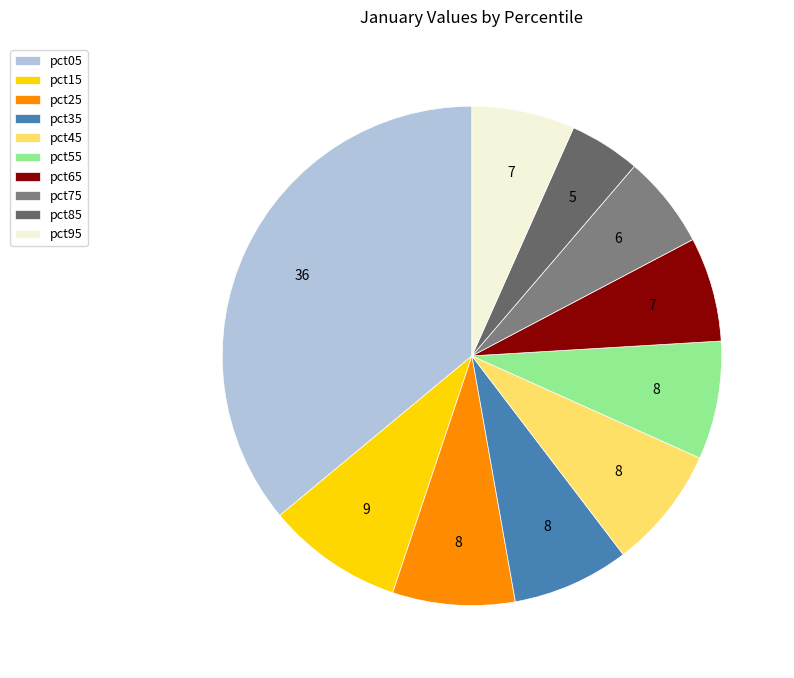

To the nearest percent, what is the difference between the largest and smallest slice percentages?

31%